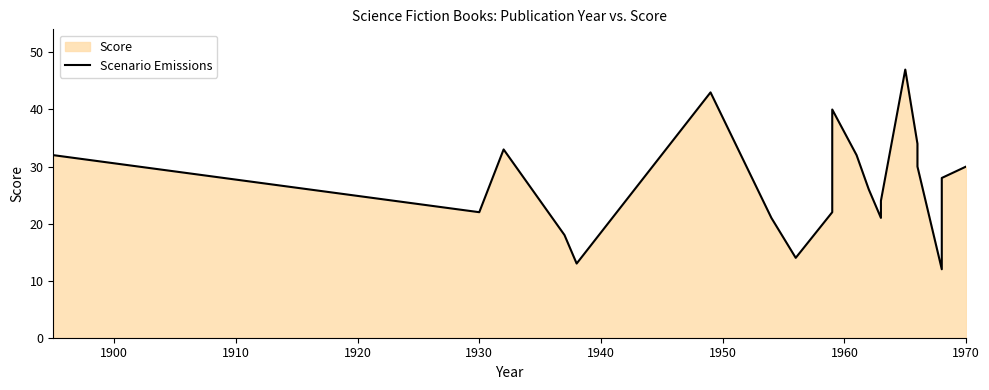

Reading left to right, what are all the values shown in this chart?

32	22	33	18	13	43	21	14	22	40	32	26	21	24	47	34	30	12	28	30